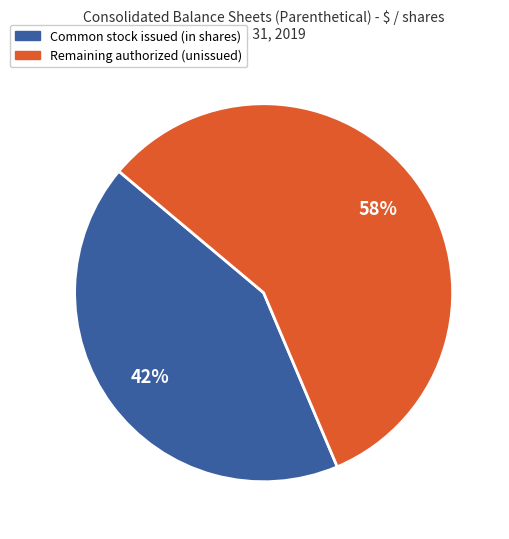

To the nearest percent, what is the average slice percentage?

50%